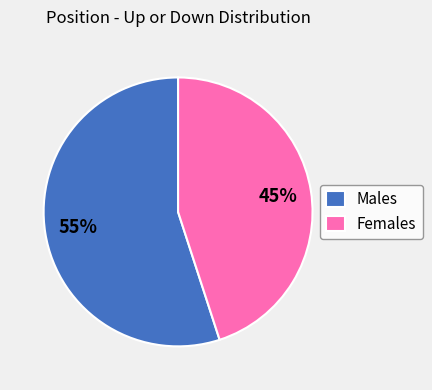

Count the number of slices in the pie.

2